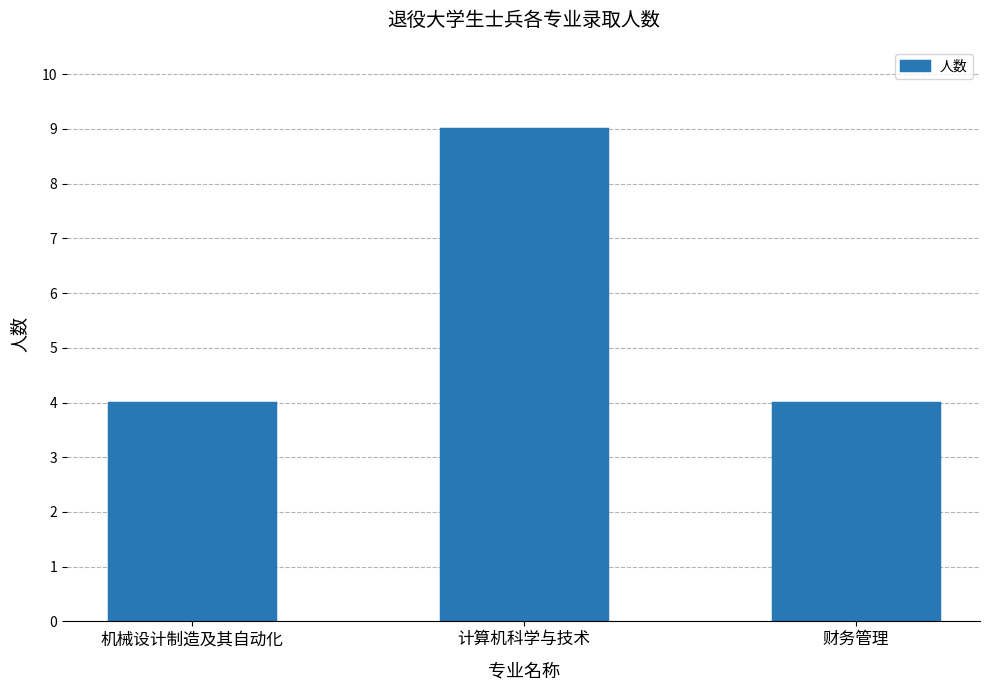

Reading left to right, what are all the values shown in this chart?

机械设计制造及其自动化=4	计算机科学与技术=9	财务管理=4